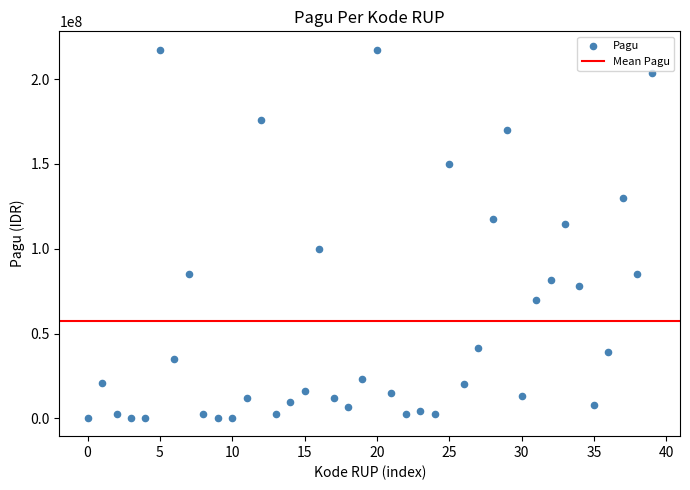

What Y value in the scatter plot is closest to 108830000?

114296000